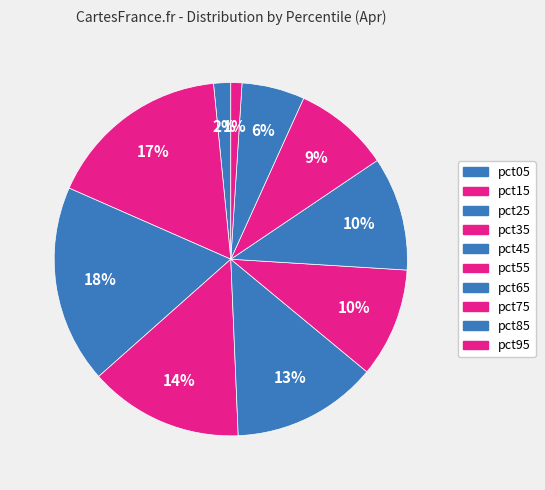

To the nearest percent, what is the difference between the largest and smallest slice percentages?

17%